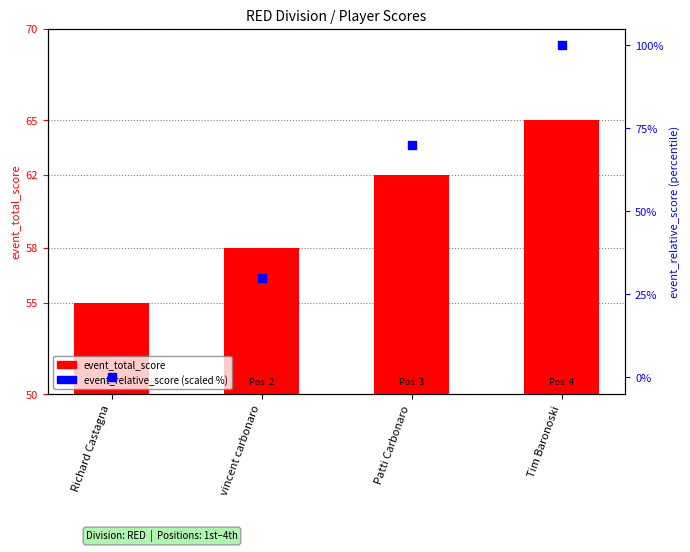

What are all the series names shown in the legend?

event_total_score, event_relative_score (scaled)